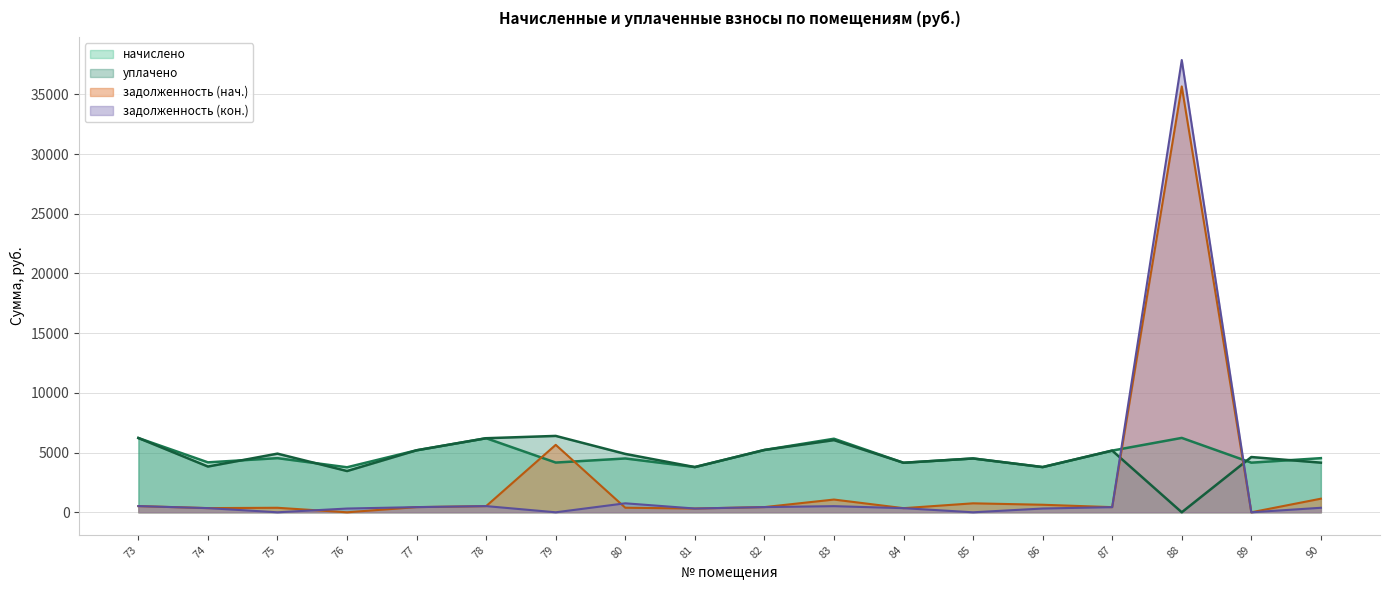

What is the value of the uplacheno point at the 2nd from the left?

3831.2